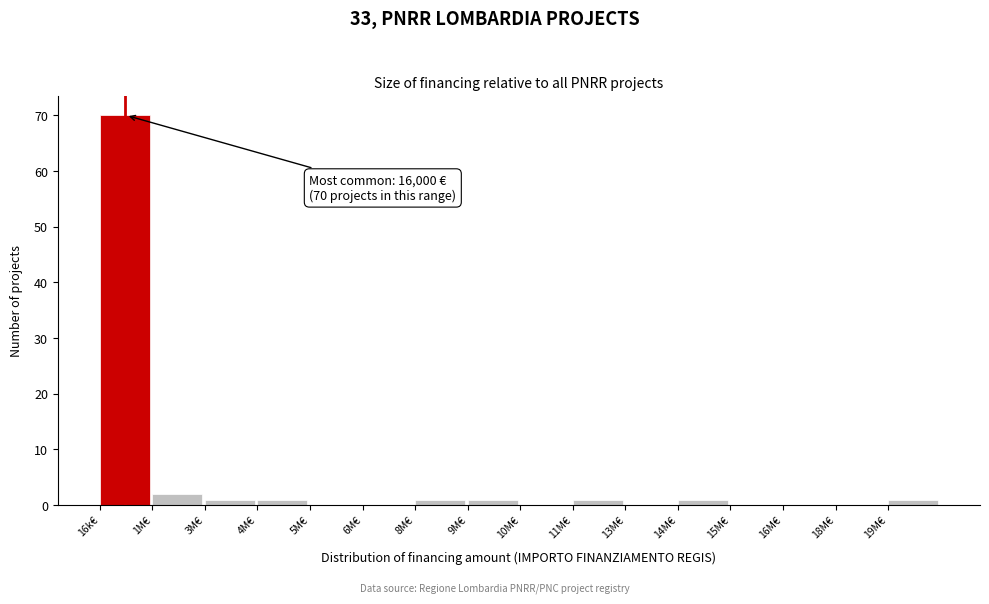

Reading right to left, list all the values displayed in this chart.

19M€=1	18M€=0	16M€=0	15M€=0	14M€=1	13M€=0	11M€=1	10M€=0	9M€=1	8M€=1	6M€=0	5M€=0	4M€=1	3M€=1	1M€=2	16k€=70